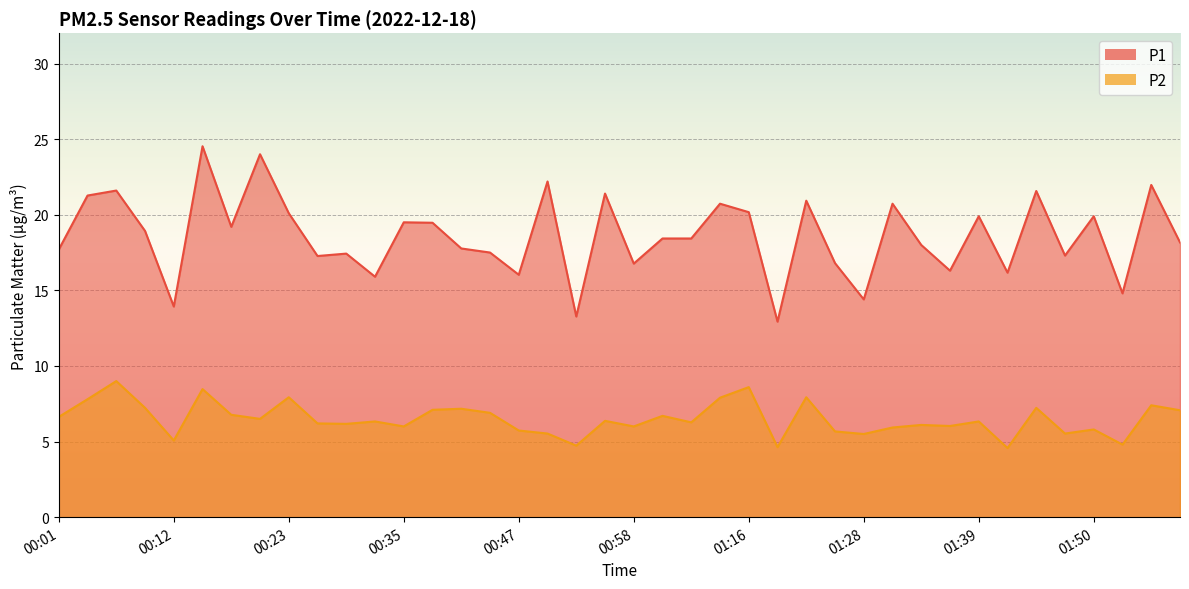

What is the average value of the P2 series?

6.5